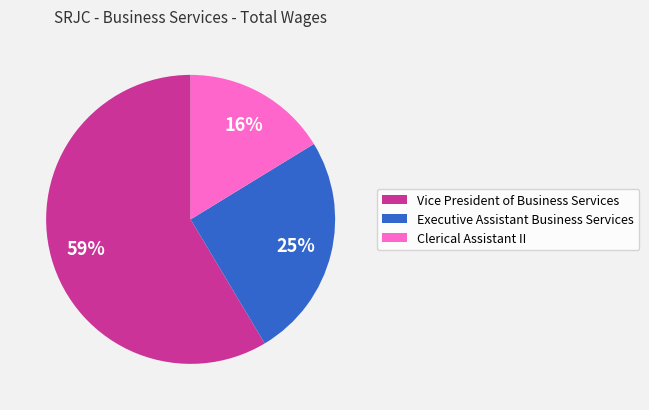

Is the sum of Vice President of Business Services and Executive Assistant Business Services greater than half?

Yes